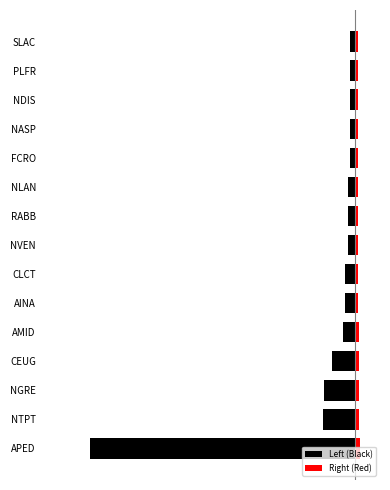

Between FCRO and SLAC, which is larger?

FCRO